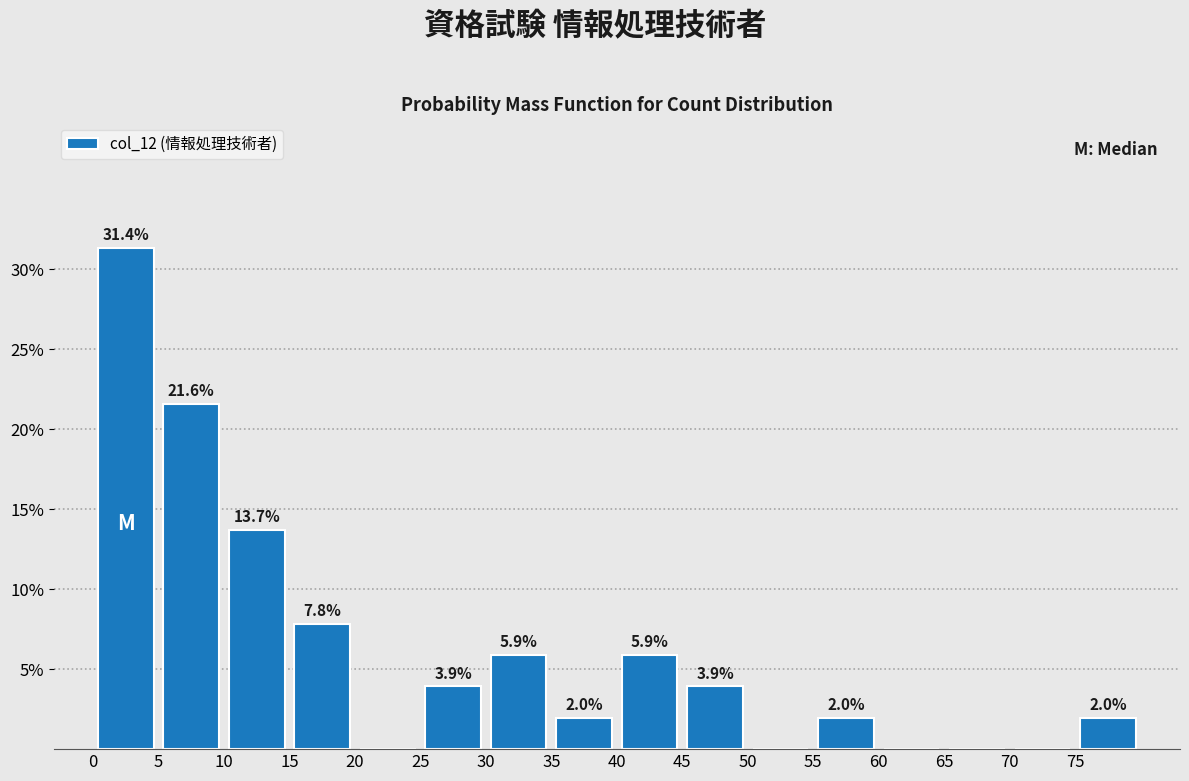

Which range on the x-axis has the tallest bar?

0 to 5